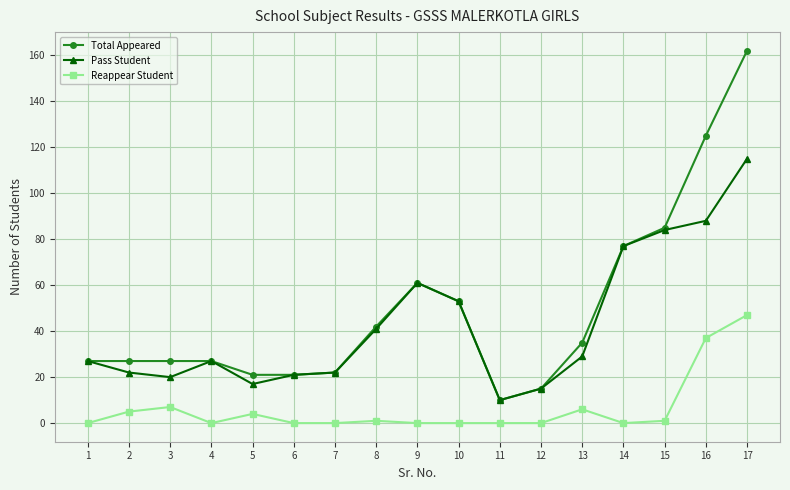

List the series in order of their peak value, lowest first.

Reappear Student, Pass Student, Total Appeared